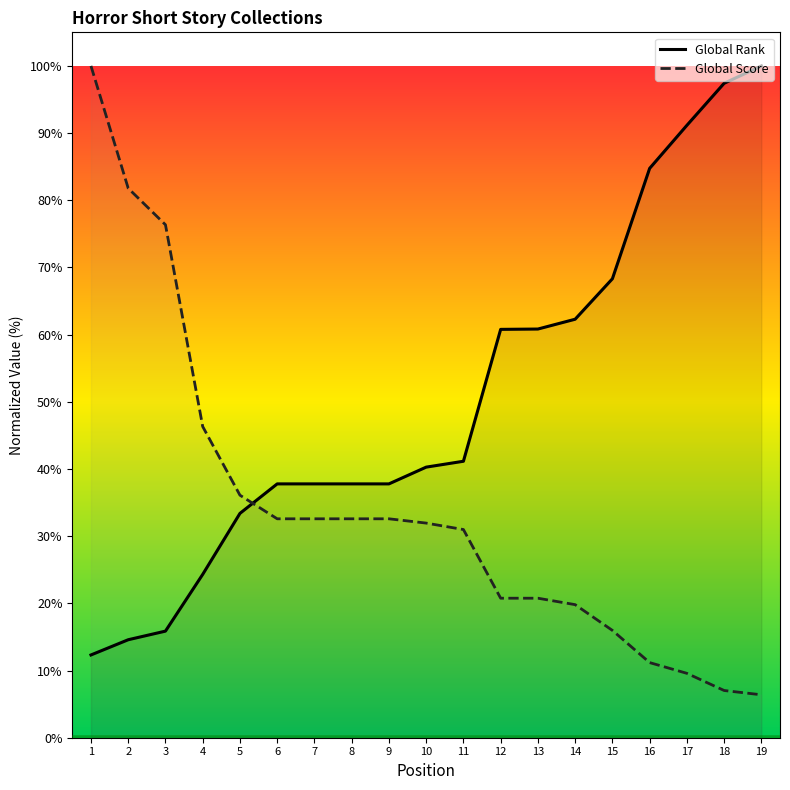

Which series changed the most between 7 and 11?

Global Rank